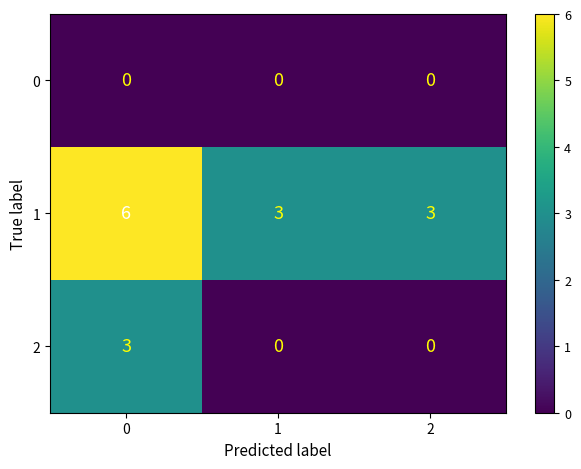

What is the sum of all 1 values?

12